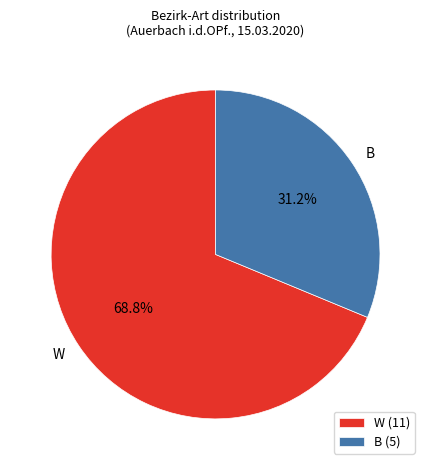

Which slice is the smallest?

B